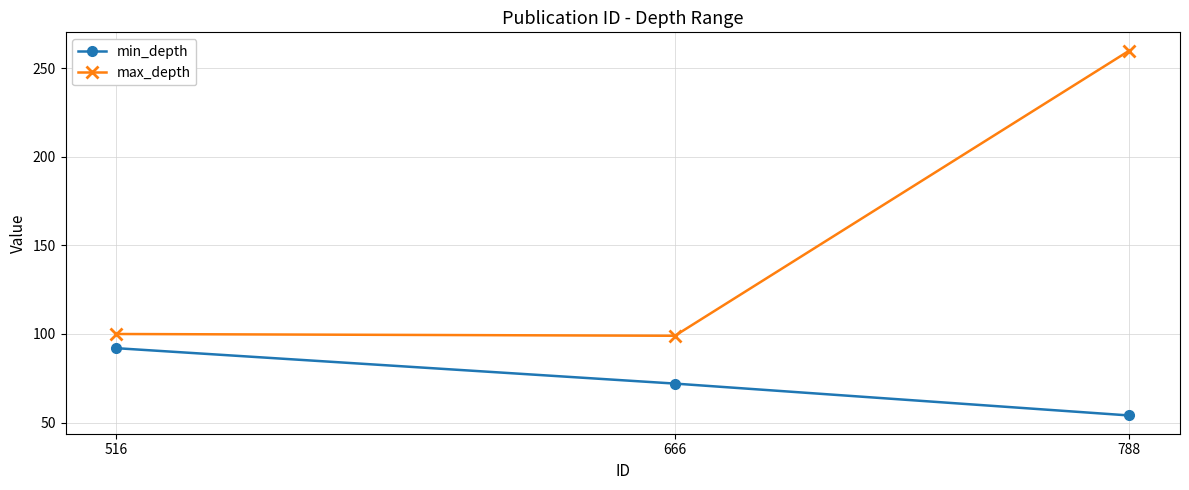

What is the spread (max minus min) of values at 666?

27